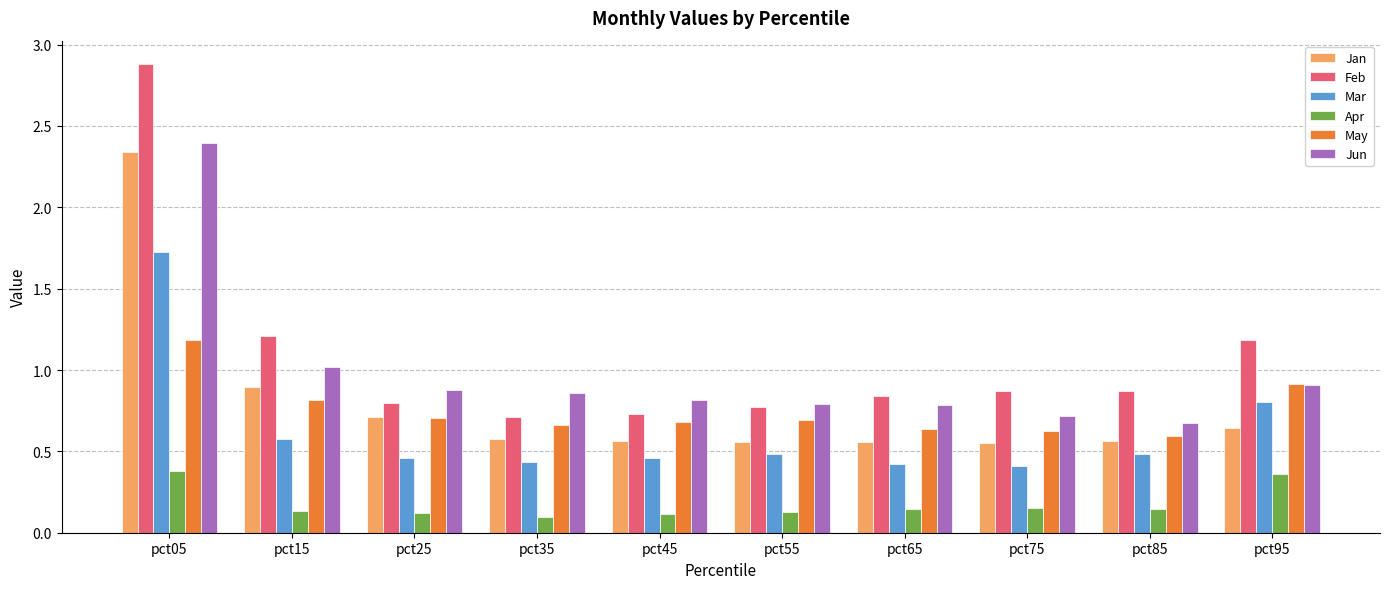

What is the sum of all Jan values?

8.0